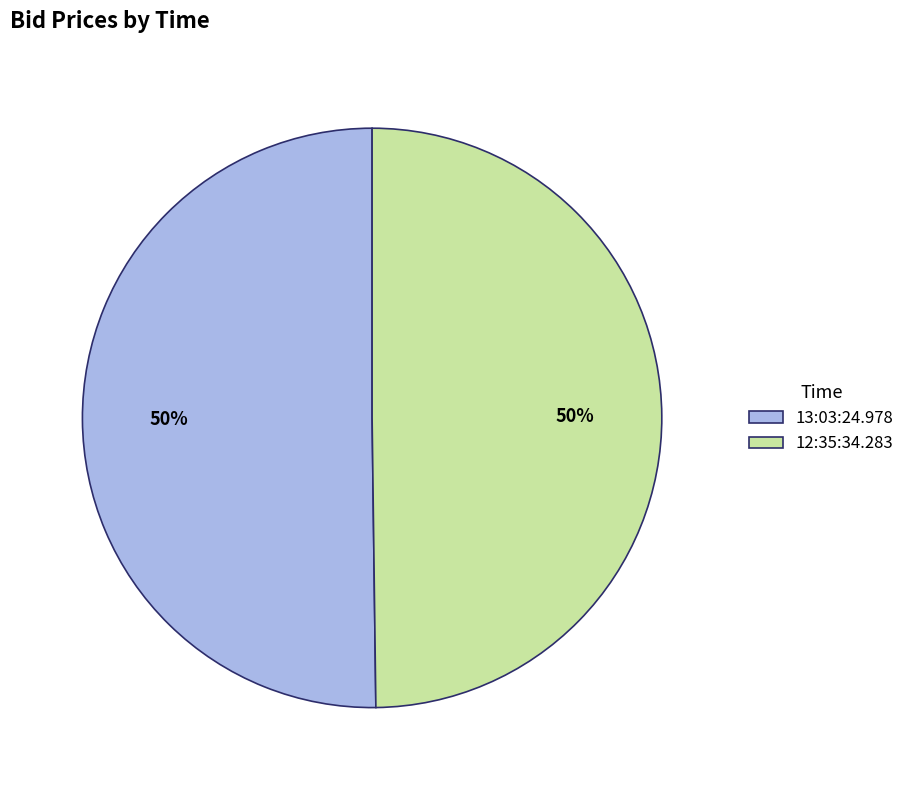

The 12:35:34.283 slice represents 50% of the pie. True or false?

True